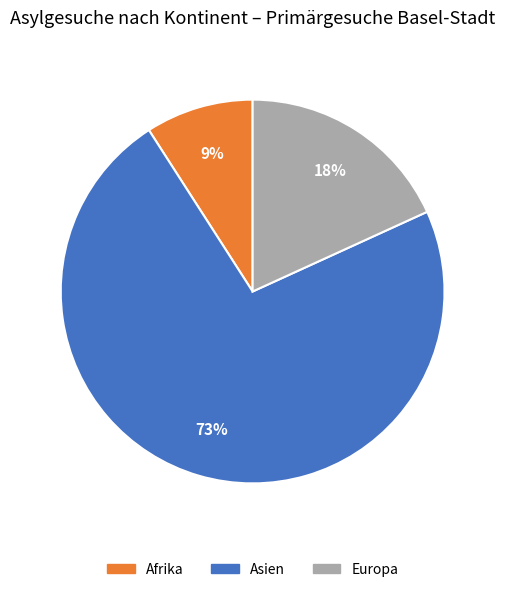

To the nearest percent, what is the average slice percentage?

33%